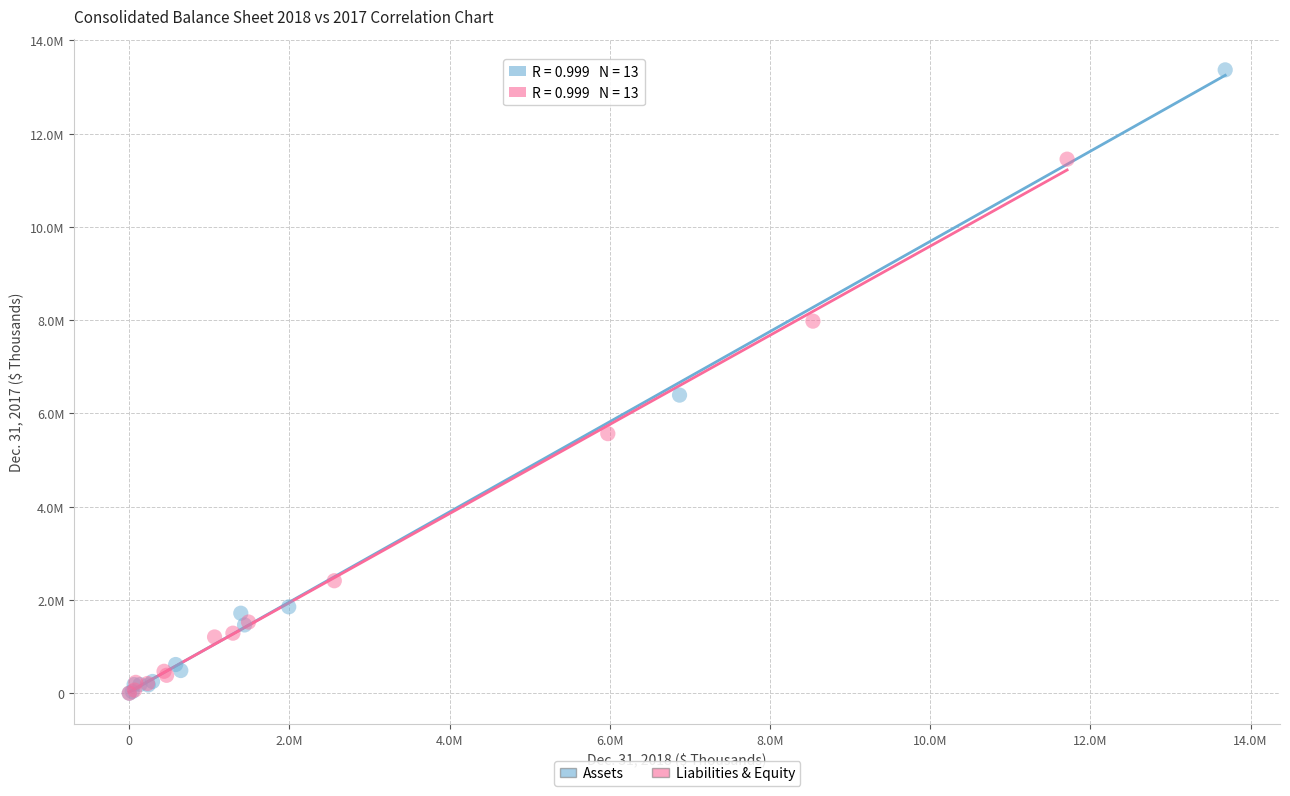

What are all the series names shown in the legend?

Assets, Liabilities & Equity